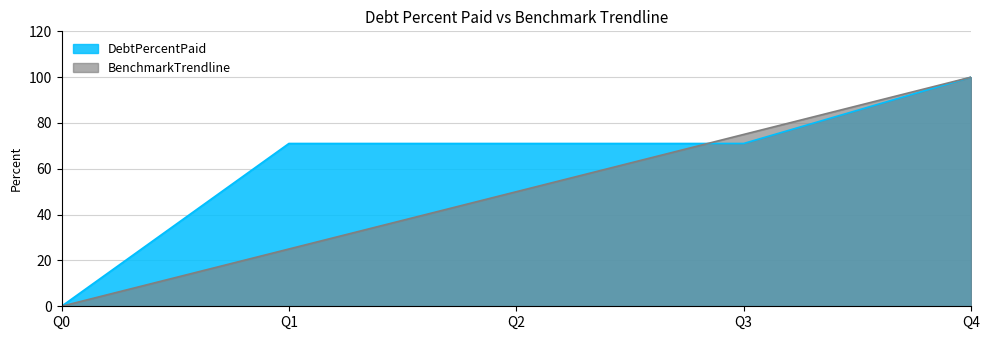

How many data points in DebtPercentPaid are above 71?

4